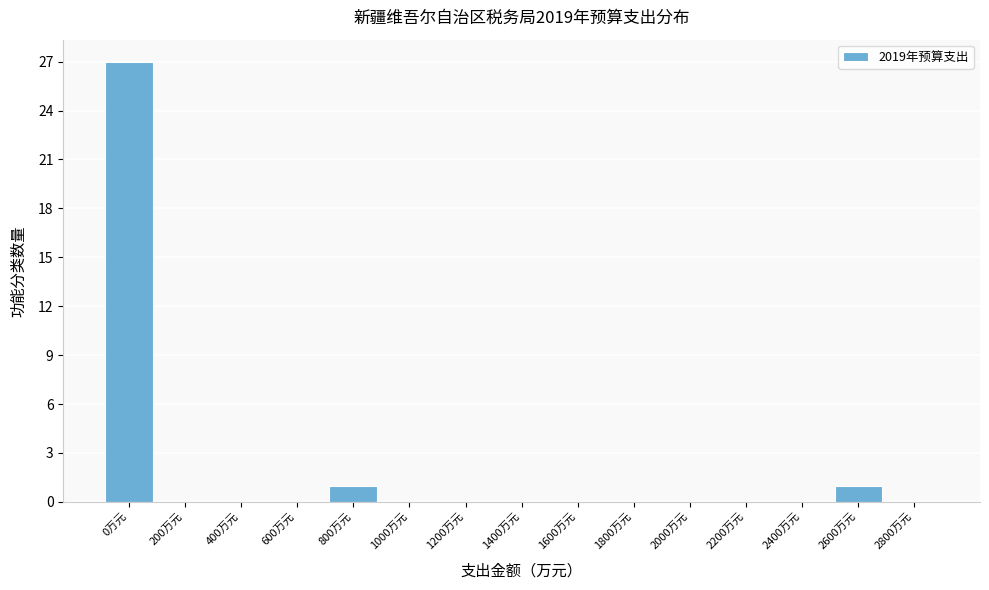

Reading left to right, what are all the values shown in this chart?

0万元=27	200万元=0	400万元=0	600万元=0	800万元=1	1000万元=0	1200万元=0	1400万元=0	1600万元=0	1800万元=0	2000万元=0	2200万元=0	2400万元=0	2600万元=1	2800万元=0